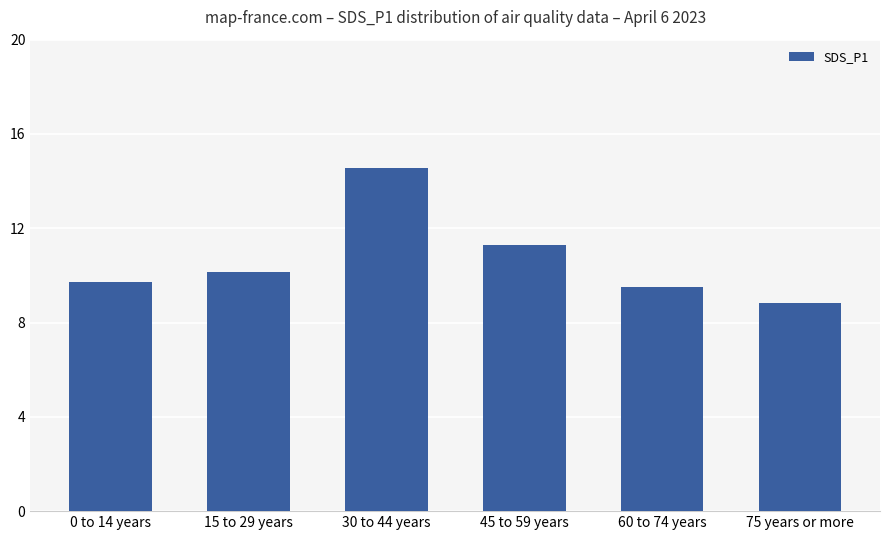

Where is the data nearest to the value 11?

45 to 59 years